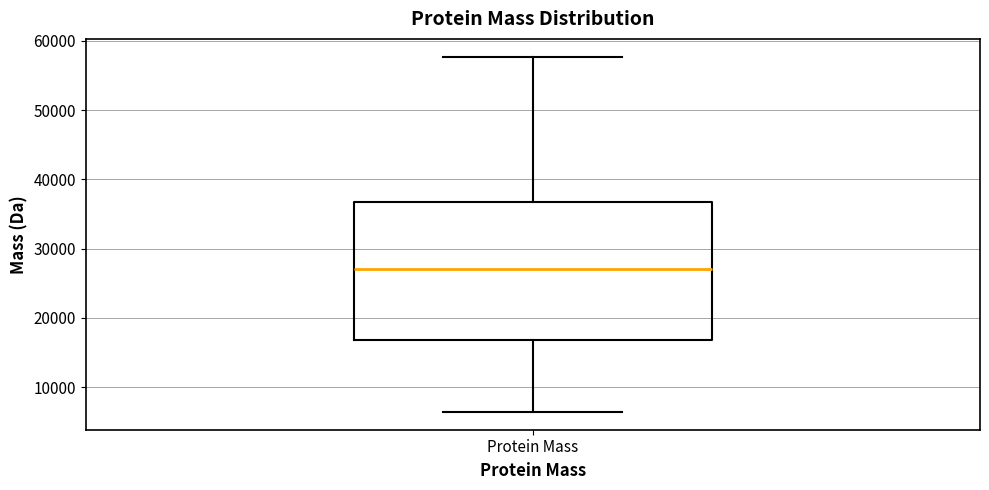

Transcribe this box plot: give where the median line is, the range the box spans, and where the two whiskers end, as read against the y-axis. The values are not printed on the chart, so give them approximately, as read against the axis.

median 27000, box 17000 to 37000, whiskers 6000 to 58000